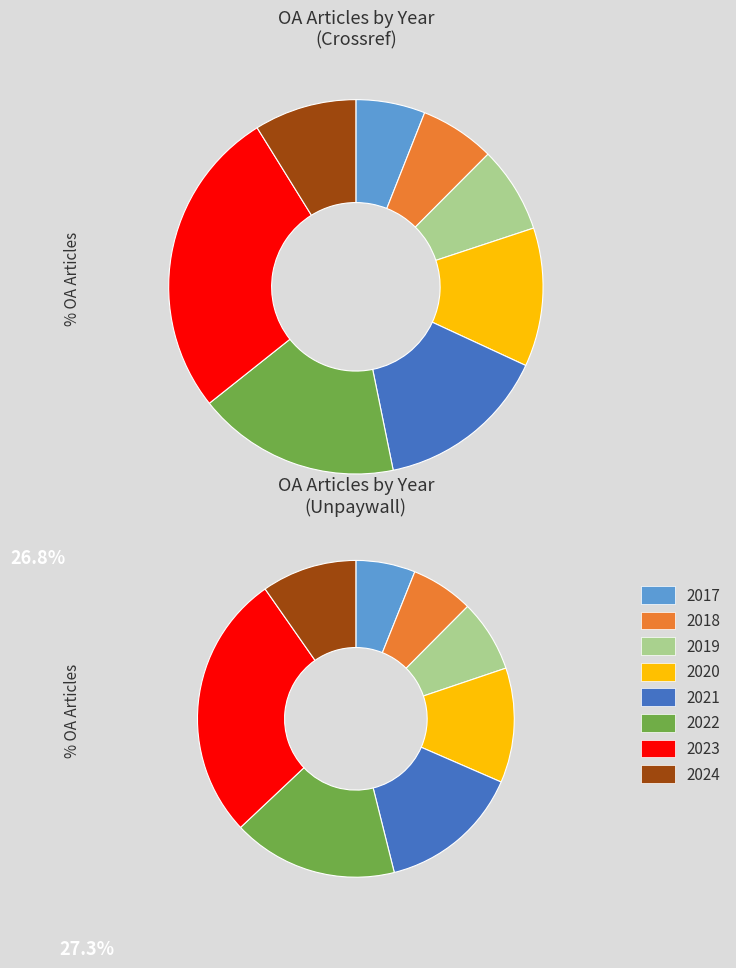

Which slice is the smallest?

2017